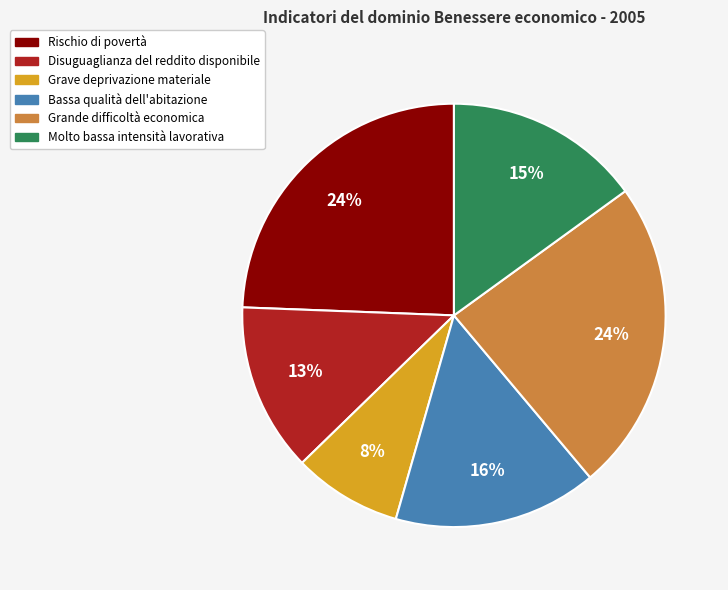

To the nearest percent, what is the difference between the Molto bassa intensità lavorativa and Grave deprivazione materiale slice percentages?

7%